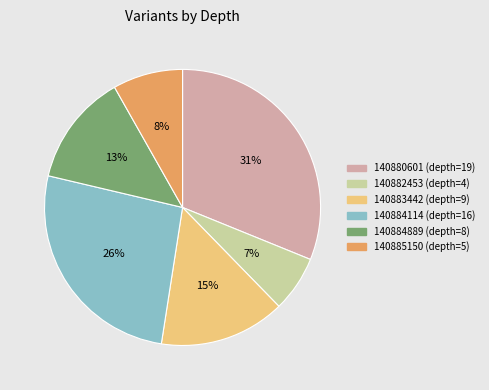

Does 140882453 (depth=4) account for over 50% of the chart?

No